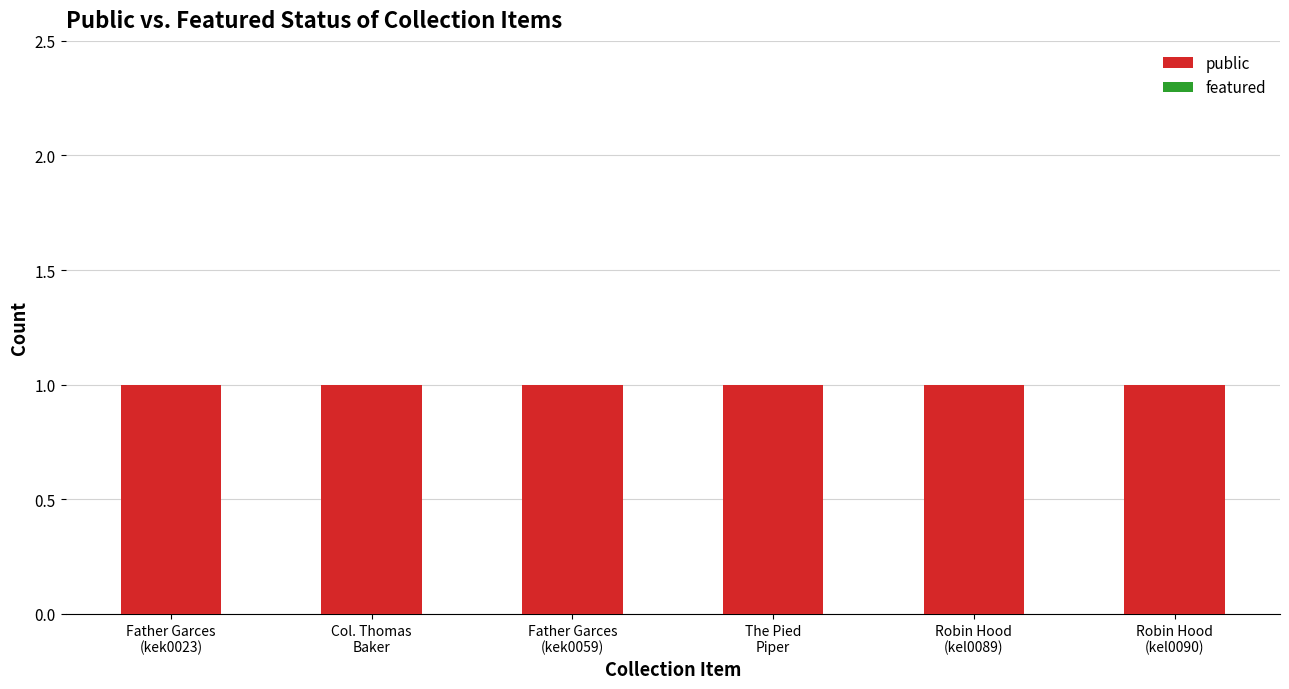

Which category has the highest value in the featured series?

Father Garces
(kek0023)